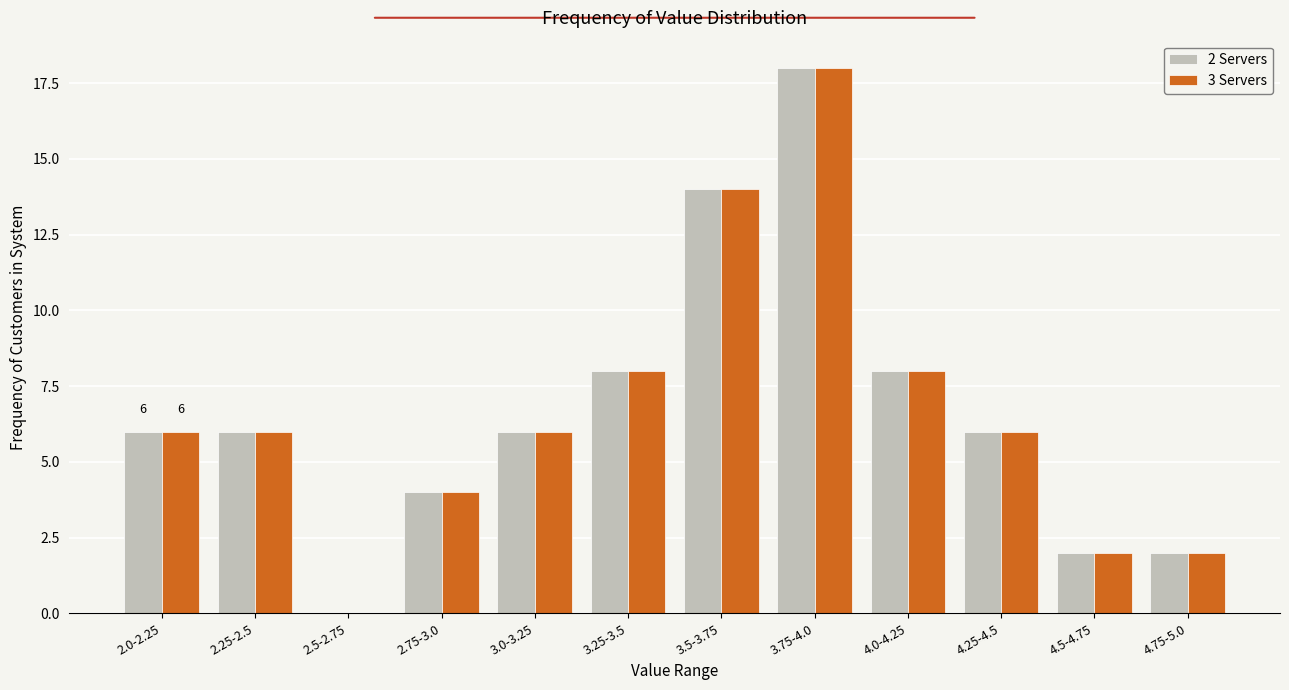

Reading left to right, list all the values displayed in this chart.

2 Servers: 2.0-2.25=6	2.25-2.5=6	2.5-2.75=0	2.75-3.0=4	3.0-3.25=6	3.25-3.5=8	3.5-3.75=14	3.75-4.0=18	4.0-4.25=8	4.25-4.5=6	4.5-4.75=2	4.75-5.0=2
3 Servers: 2.0-2.25=6	2.25-2.5=6	2.5-2.75=0	2.75-3.0=4	3.0-3.25=6	3.25-3.5=8	3.5-3.75=14	3.75-4.0=18	4.0-4.25=8	4.25-4.5=6	4.5-4.75=2	4.75-5.0=2